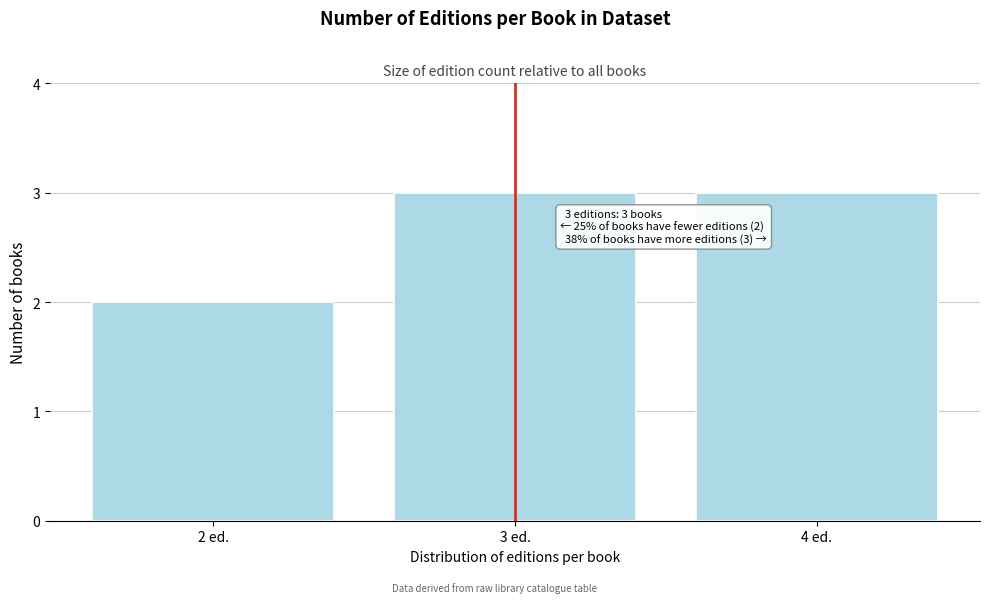

Reading right to left, list all the values displayed in this chart.

4 ed.=3	3 ed.=3	2 ed.=2